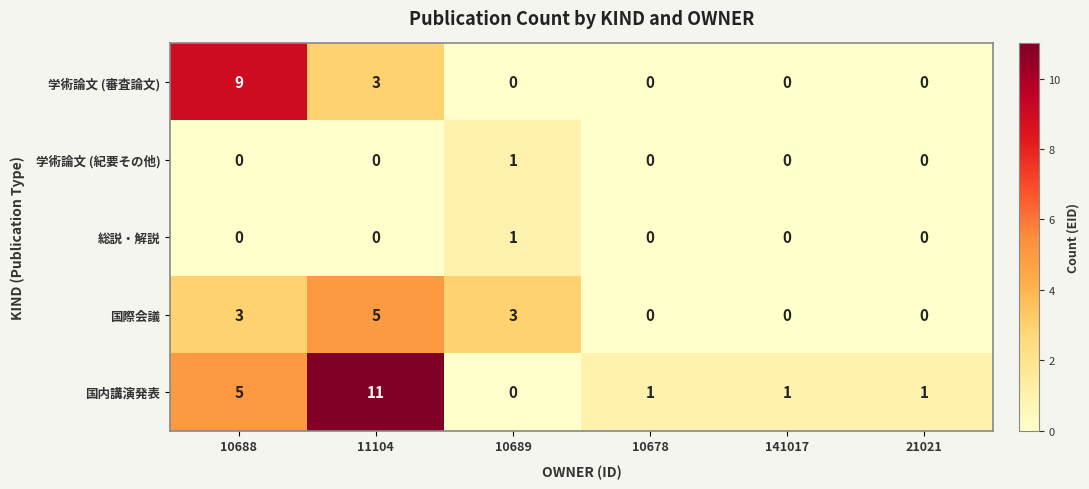

Which series changed the most between 11104 and 141017?

国内講演発表